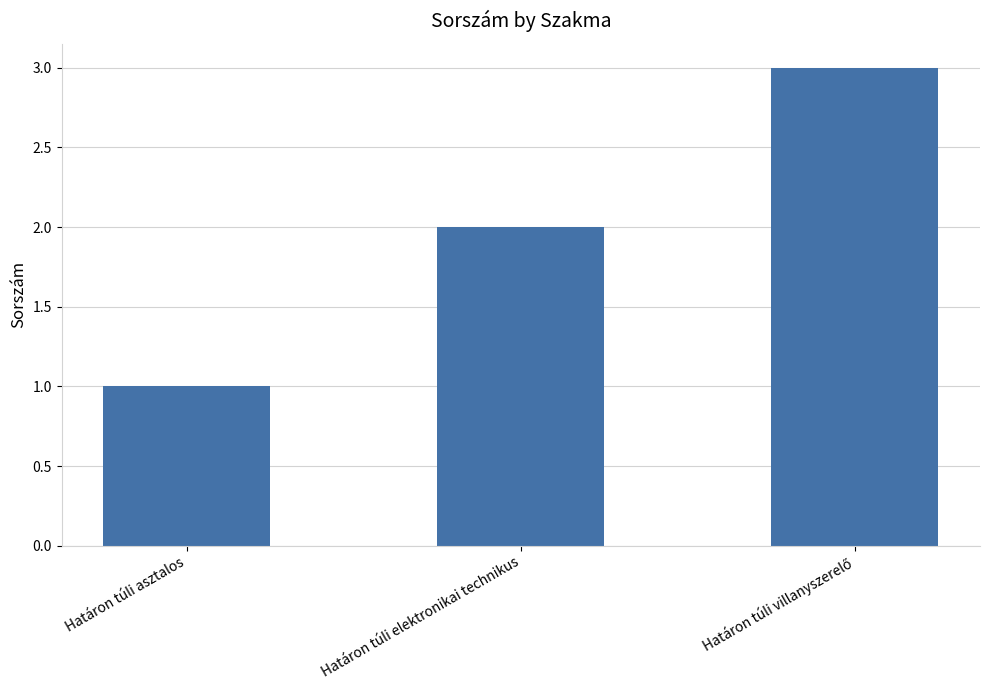

The chart shows a value of 0 at Határon túli asztalos. True or false?

False